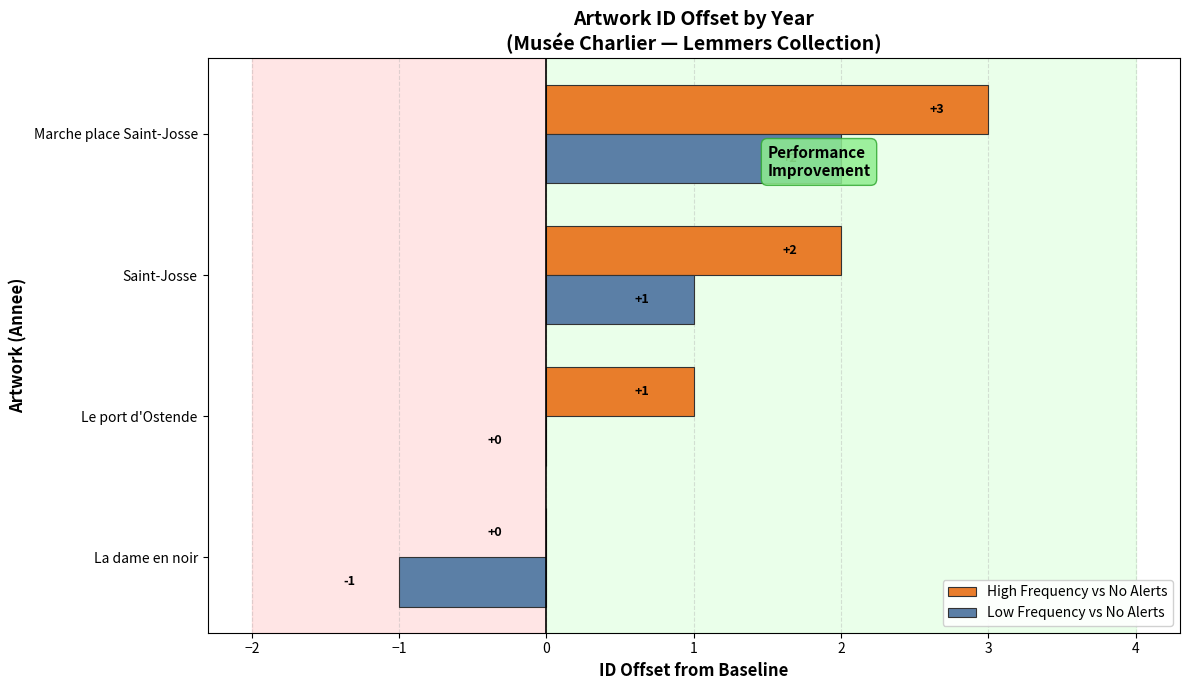

Is it true that Low Frequency vs No Alerts equals -1 at La dame en noir?

True